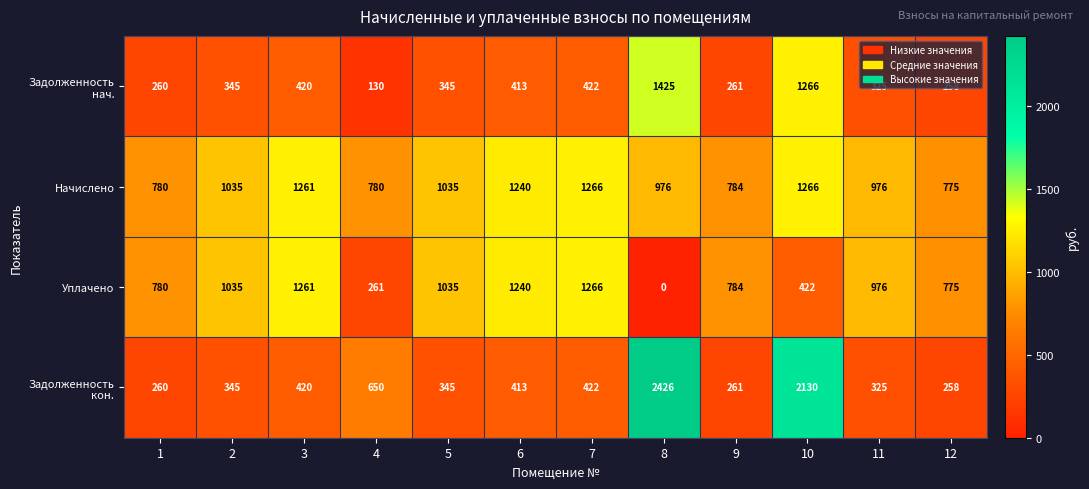

At how many categories does at least one series exceed 2254?

1